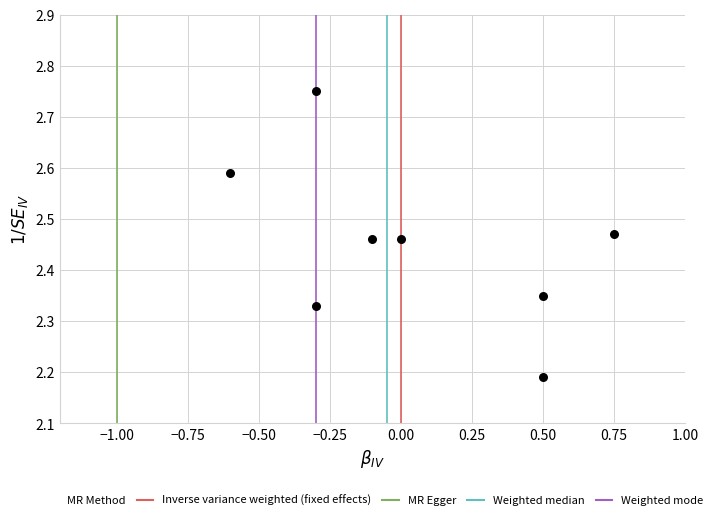

What is the range of X values (max minus min)?

1.4